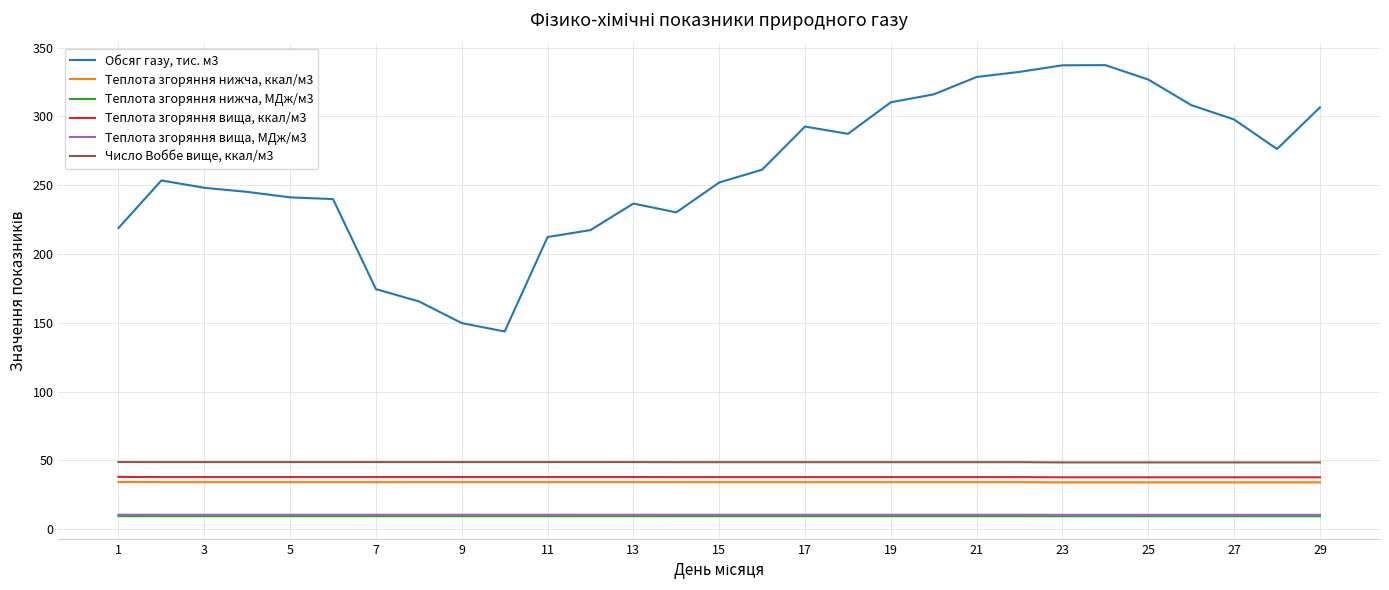

True or false: Теплота згоряння нижча, МДж/м3 and Число Воббе вище, ккал/м3 cross at least once.

False